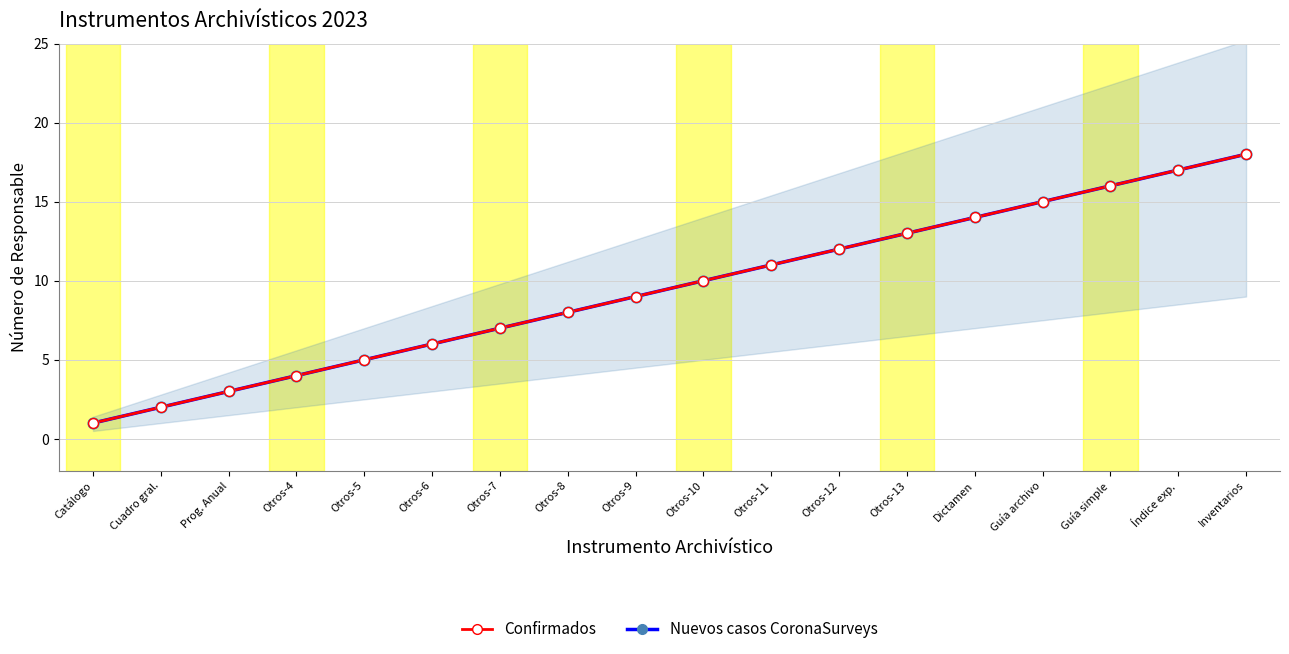

At how many categories does at least one series exceed 2?

16